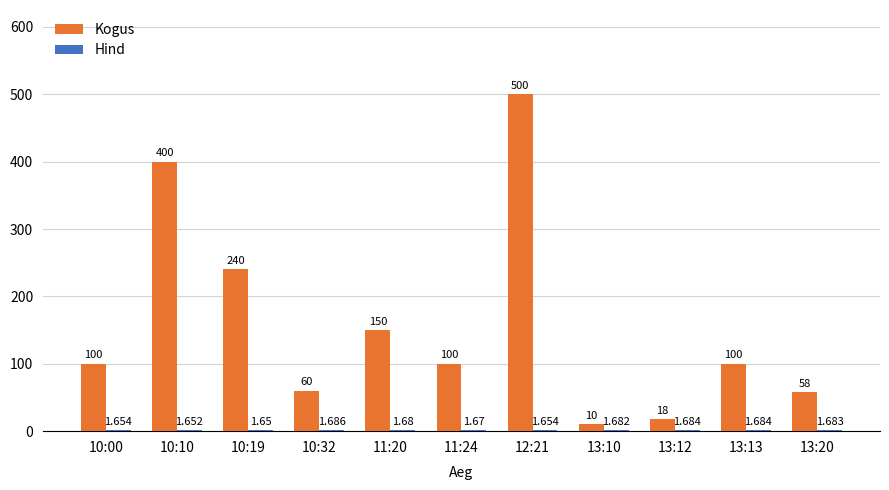

Which series has the largest total across all categories?

Kogus